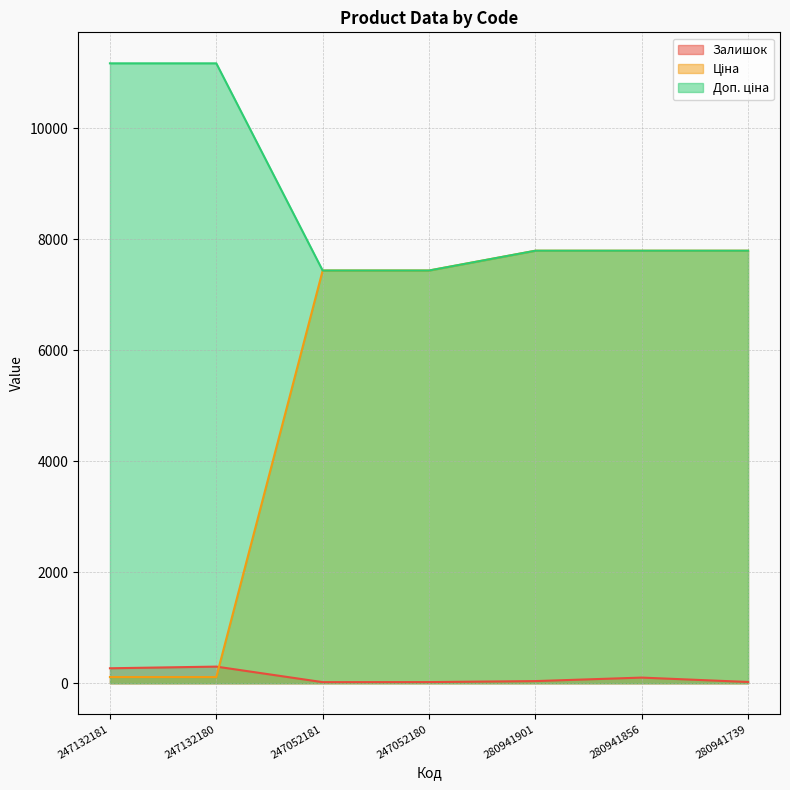

What is the sum of the Доп. ціна values at 247132180 and 247132181?

22338.0